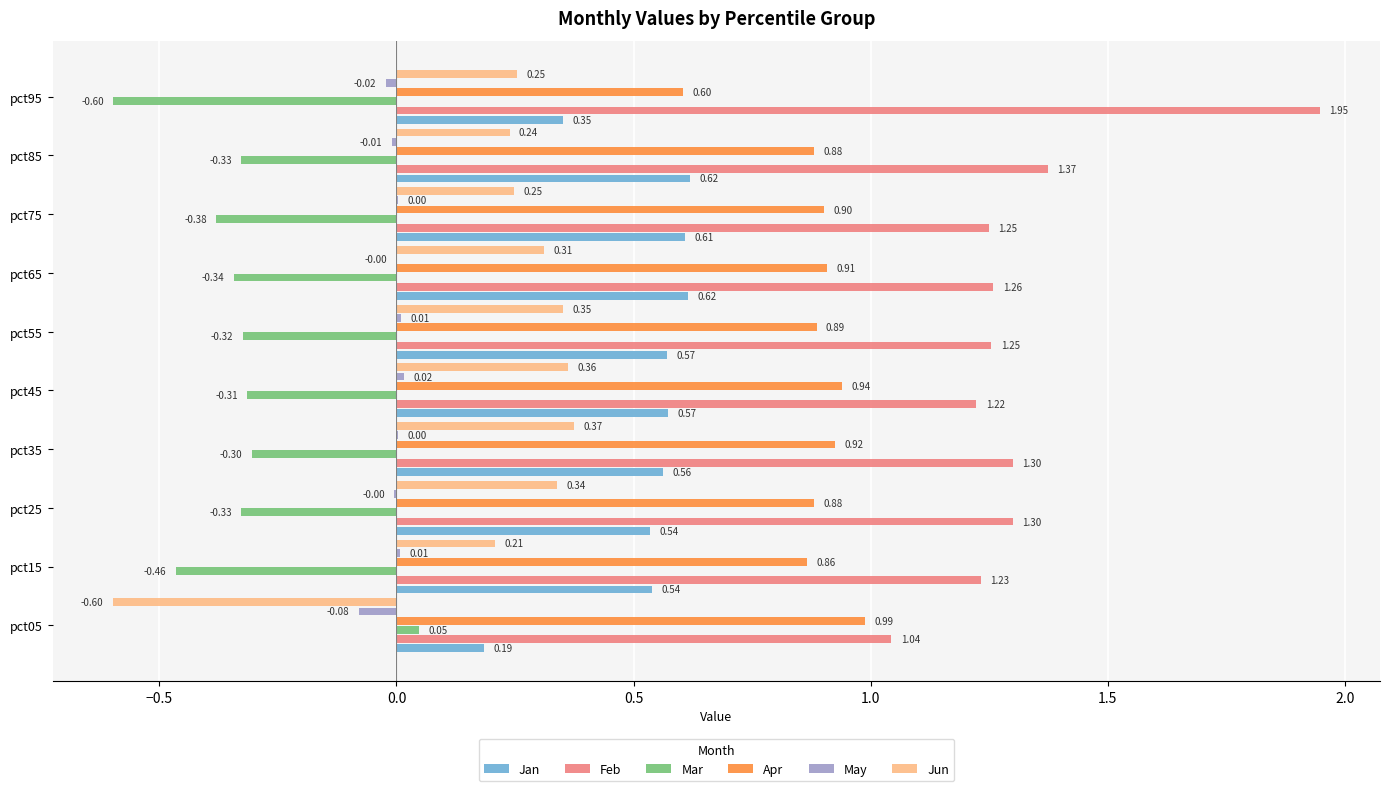

What is the sum of the Jun values at pct55 and pct65?

0.7